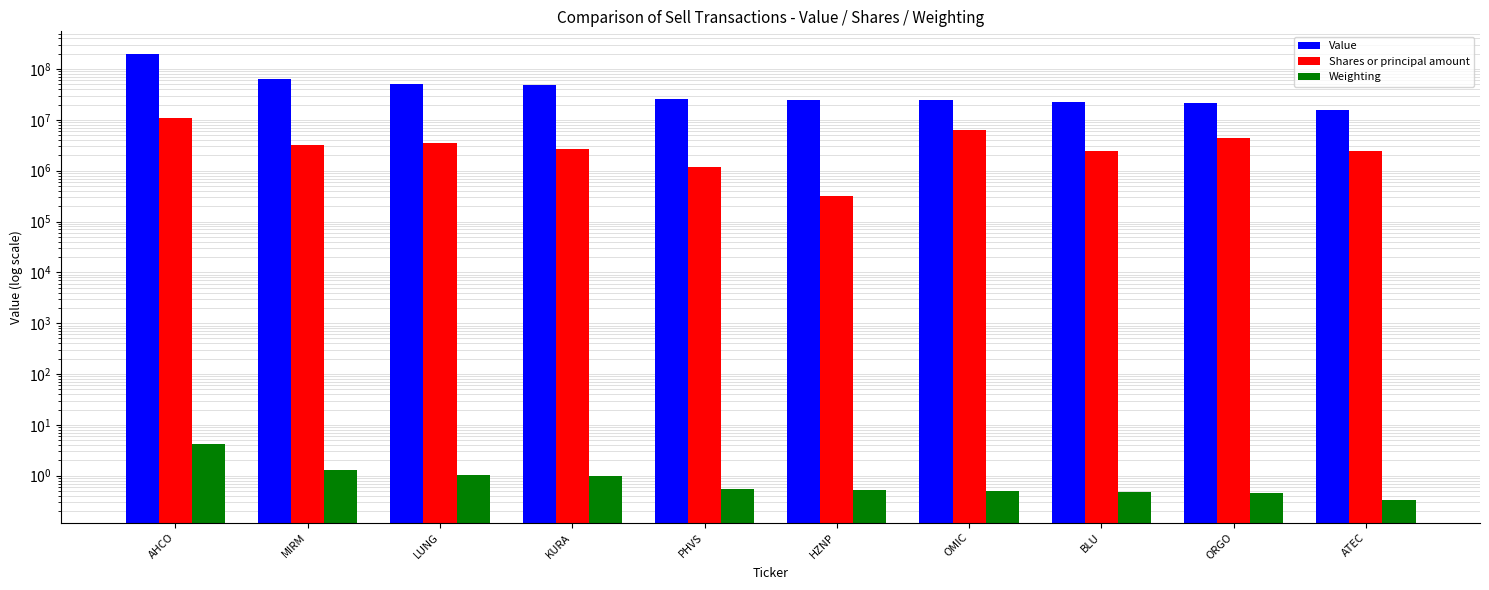

What is the total value across all series at BLU?

25324000.5